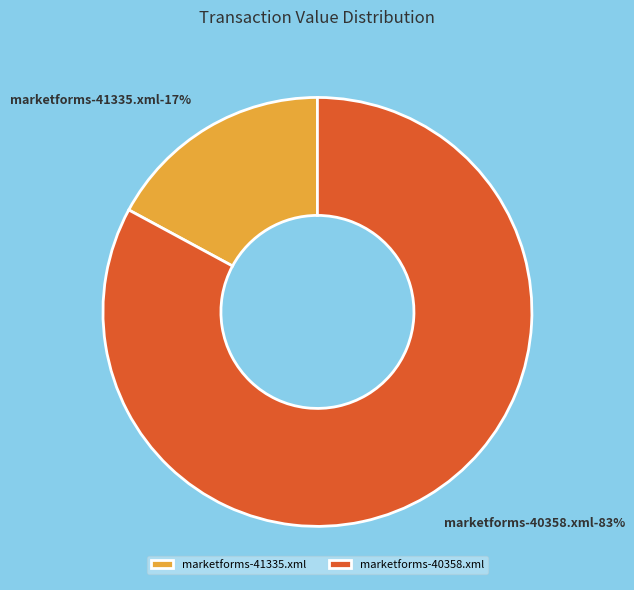

Which category has the biggest portion of the pie?

marketforms-40358.xml